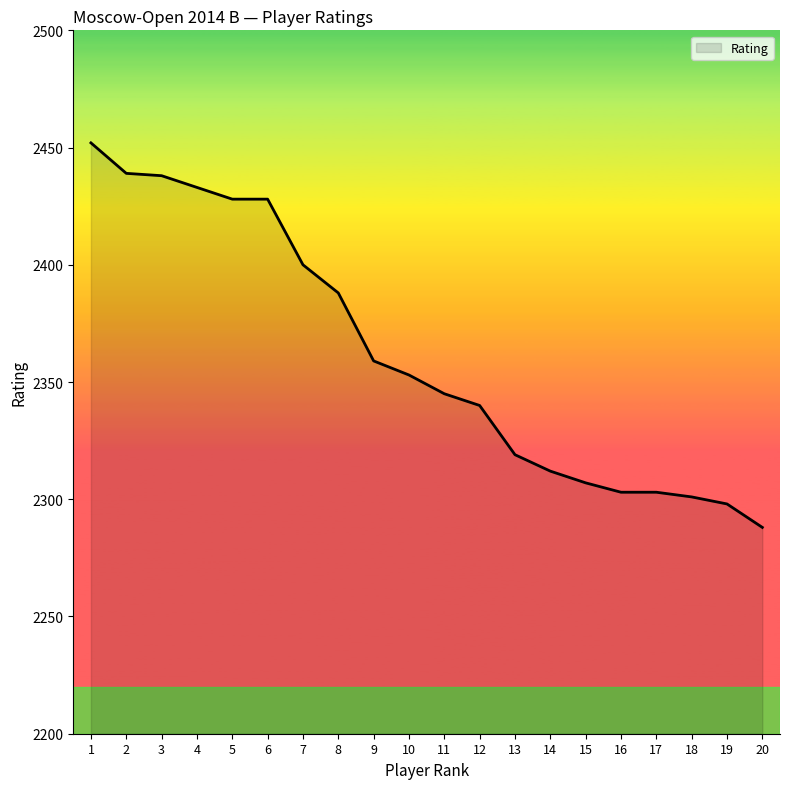

What is the change in value from 8 to 15?

-81